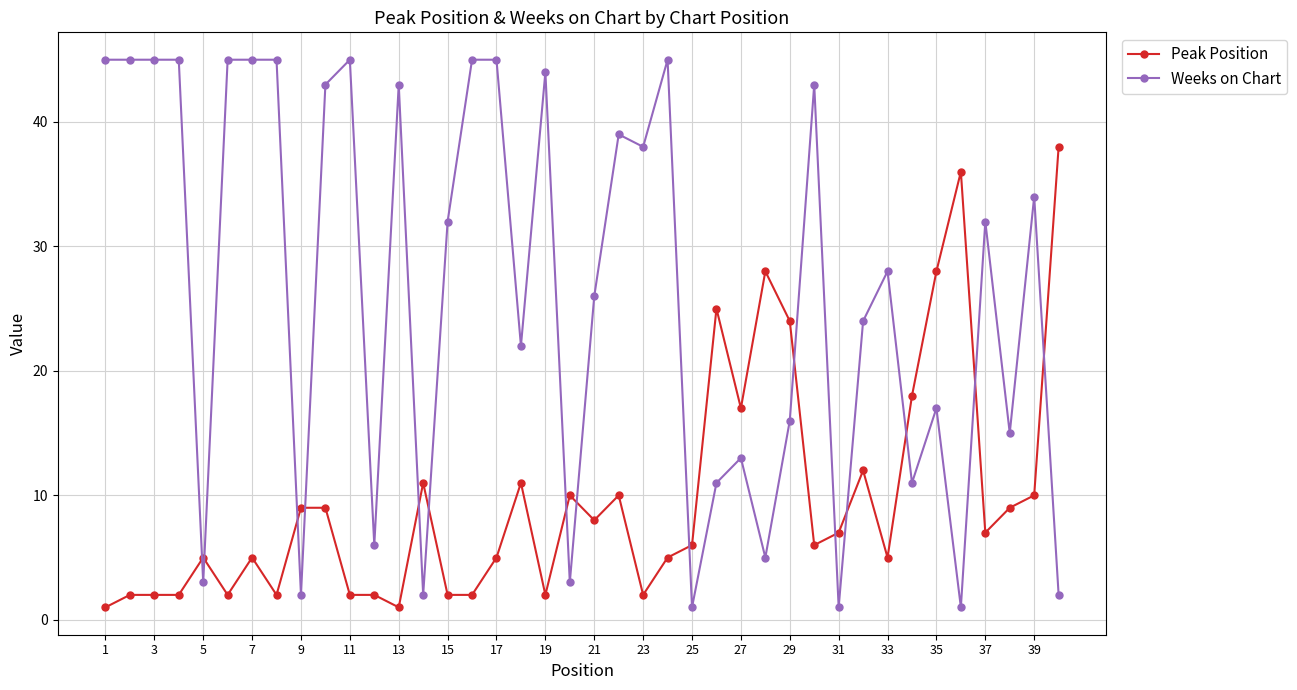

What is the smallest value displayed?

1